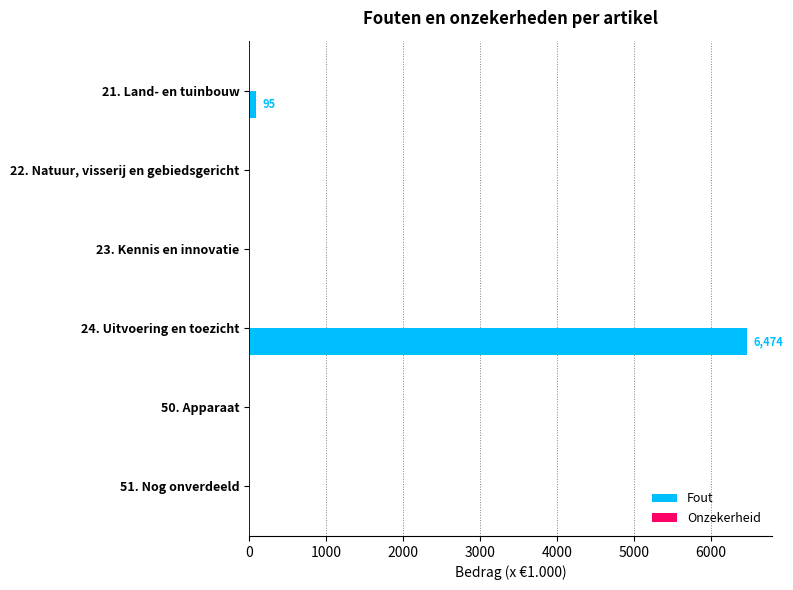

Is it true that the value at 50. Apparaat is 0?

True